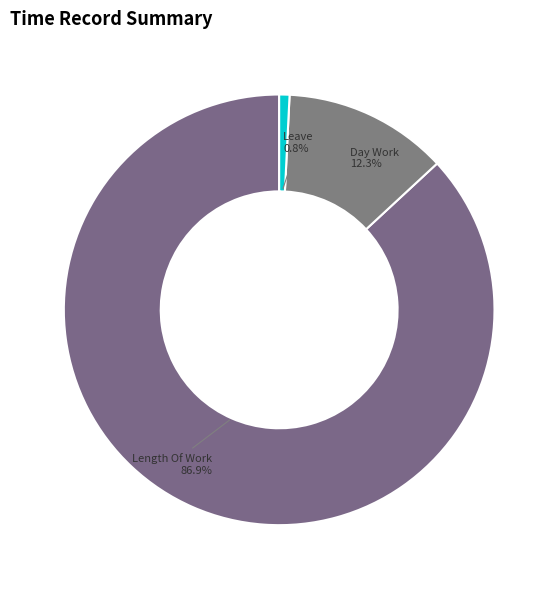

Which slice represents more than half of the pie?

Length Of Work